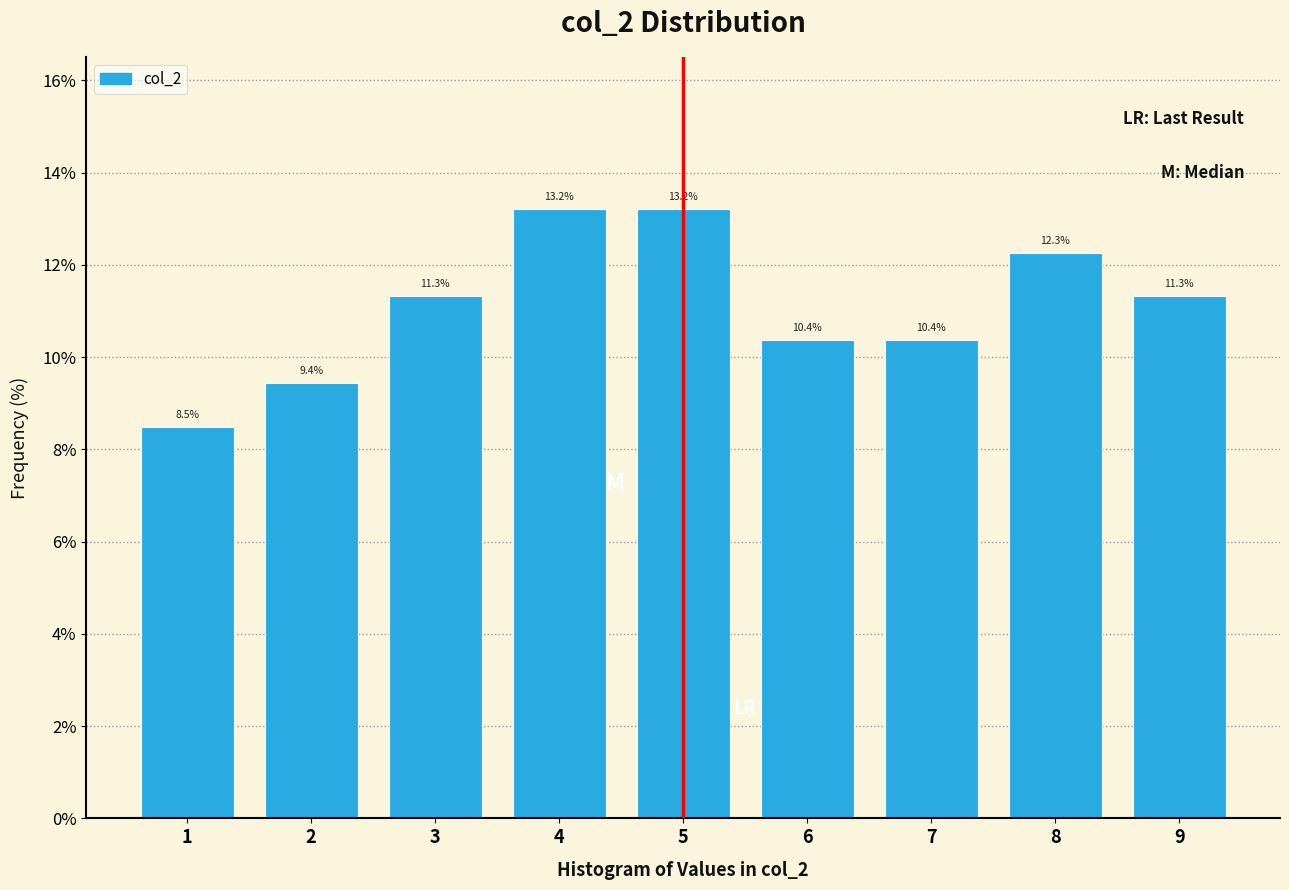

Reading left to right, extract all data points from this chart.

1=8.5	2=9.4	3=11.3	4=13.2	5=13.2	6=10.4	7=10.4	8=12.3	9=11.3